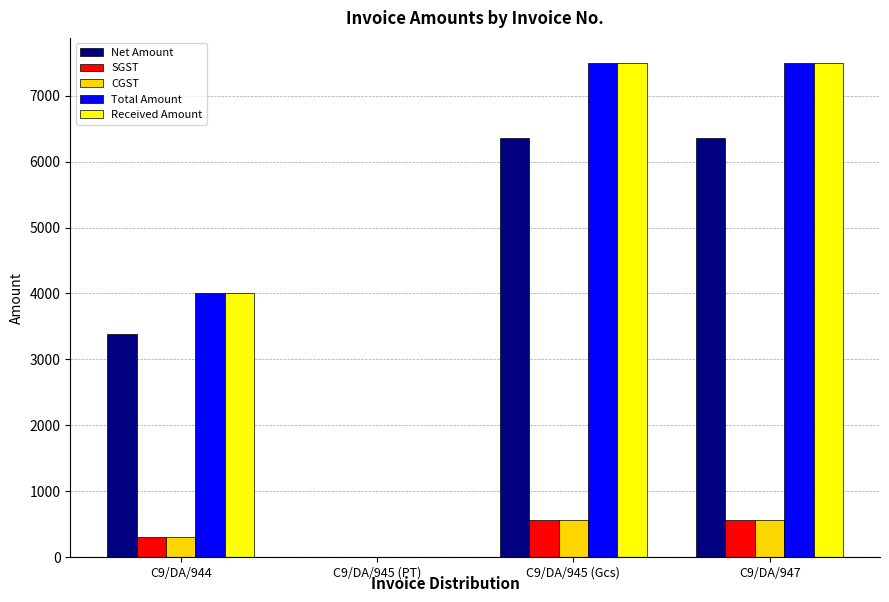

What are all the series names shown in the legend?

Net Amount, SGST, CGST, Total Amount, Received Amount